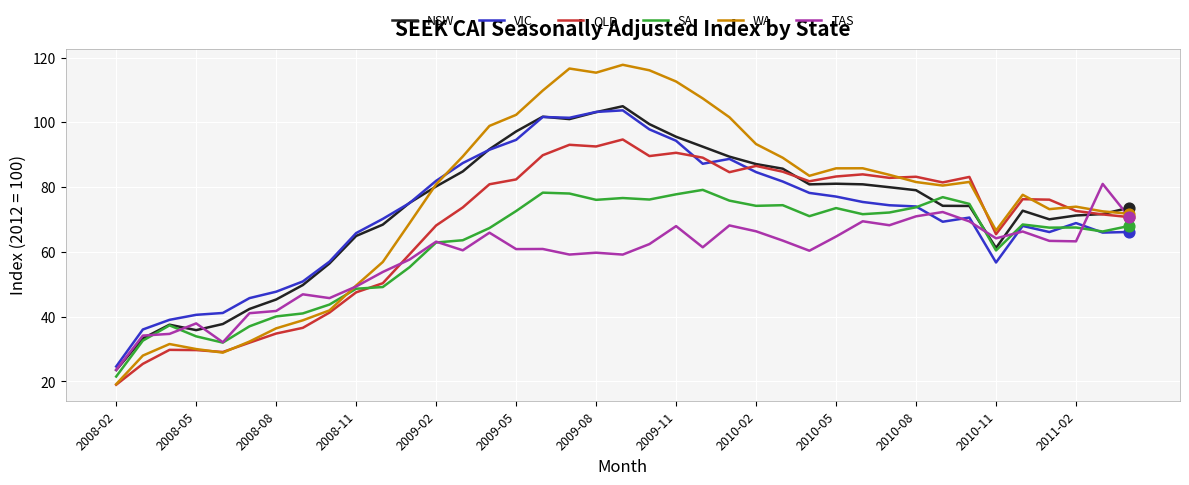

After their last crossing, which series has the higher values: QLD or SA?

QLD